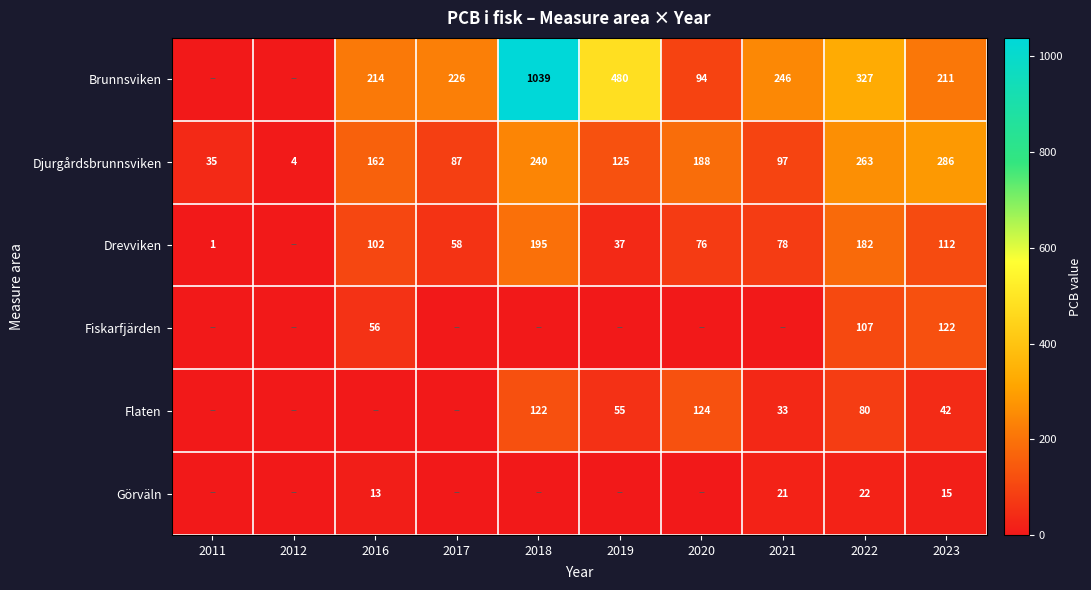

Which category has the highest value in the Djurgårdsbrunnsviken series?

2023